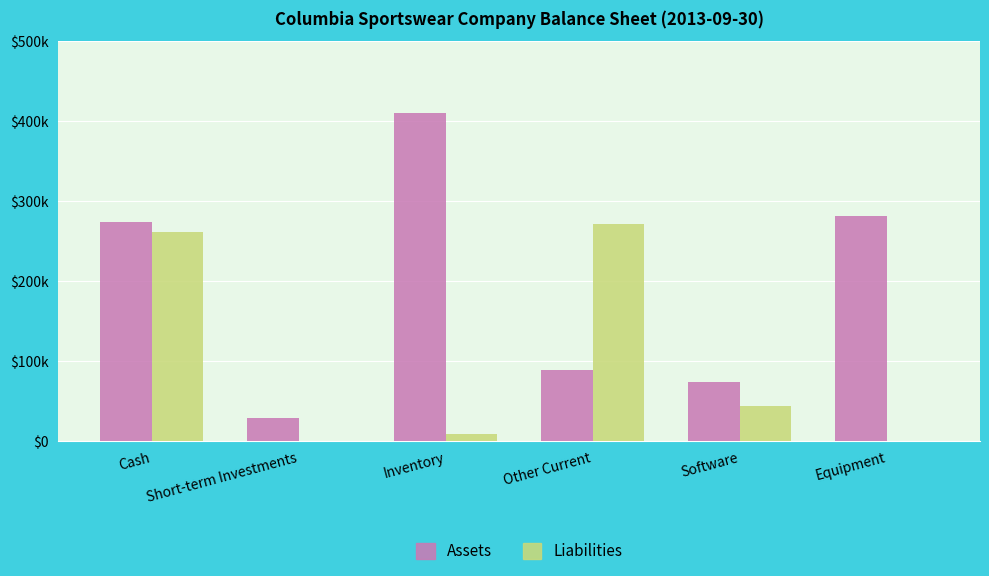

At Other Current, list the series in order from smallest to largest.

Assets, Liabilities